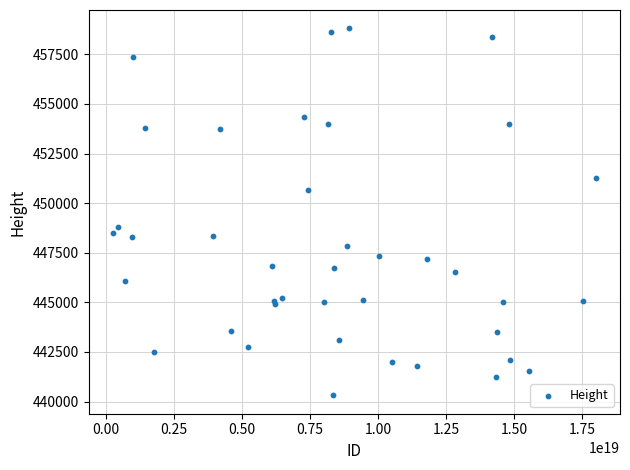

What Y value in the scatter plot is closest to 449560?

448792